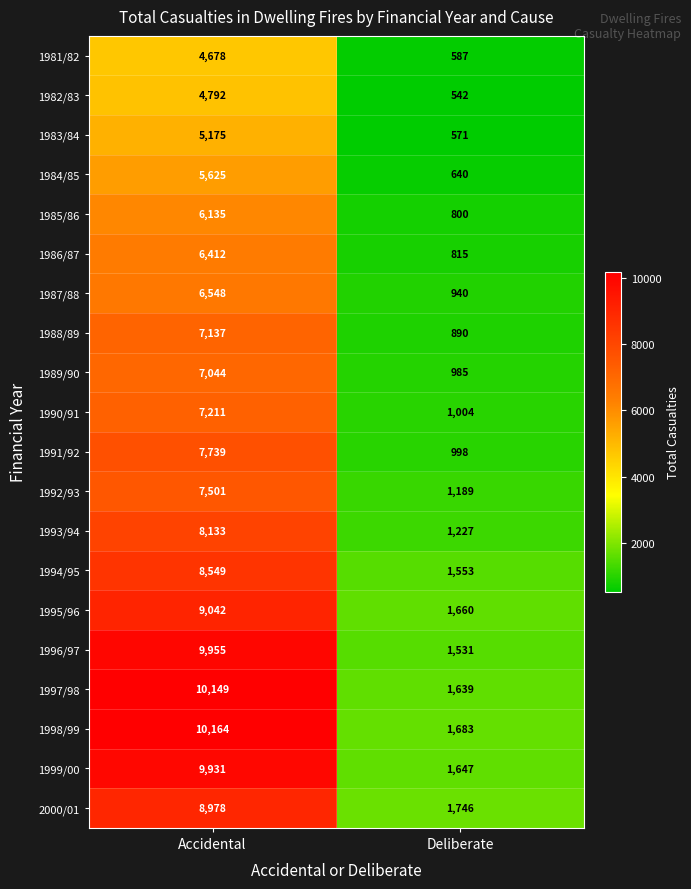

What is the smallest value displayed?

542